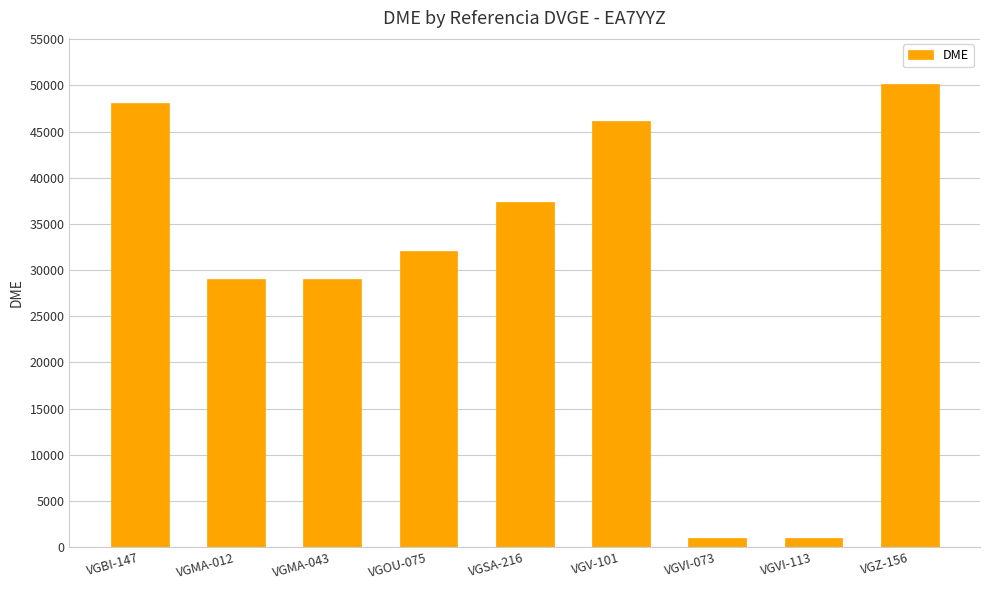

What is the greatest value displayed?

50137